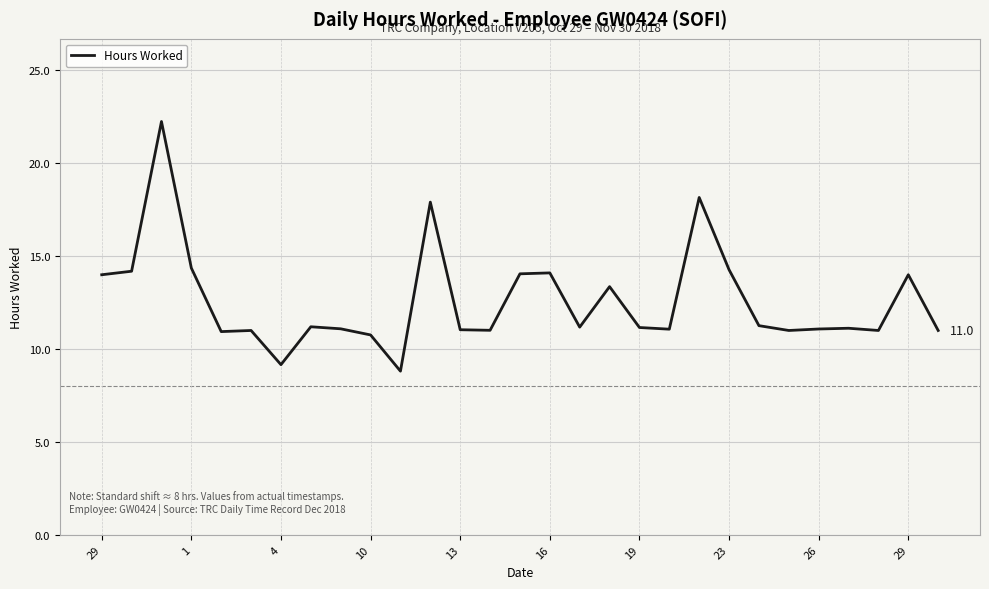

What is the smallest value displayed?

8.8